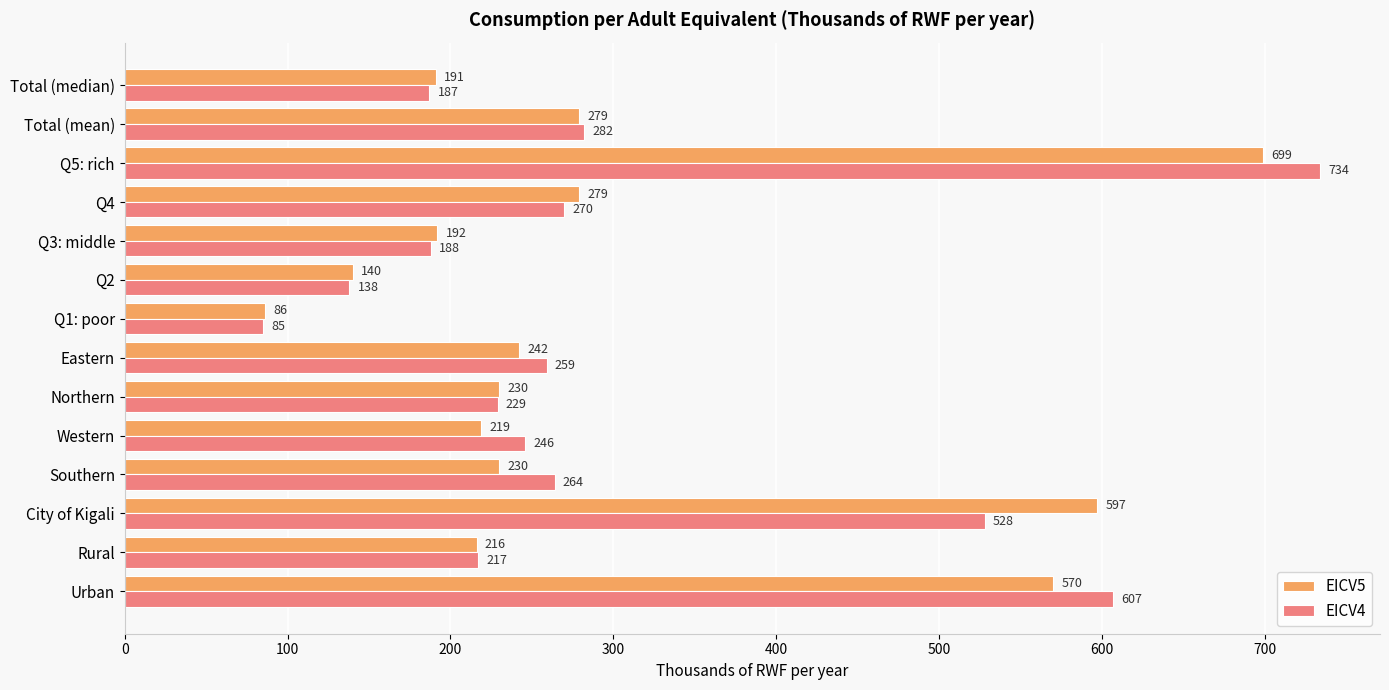

What is the approximate value of EICV5 at Urban, to the nearest 50?

550